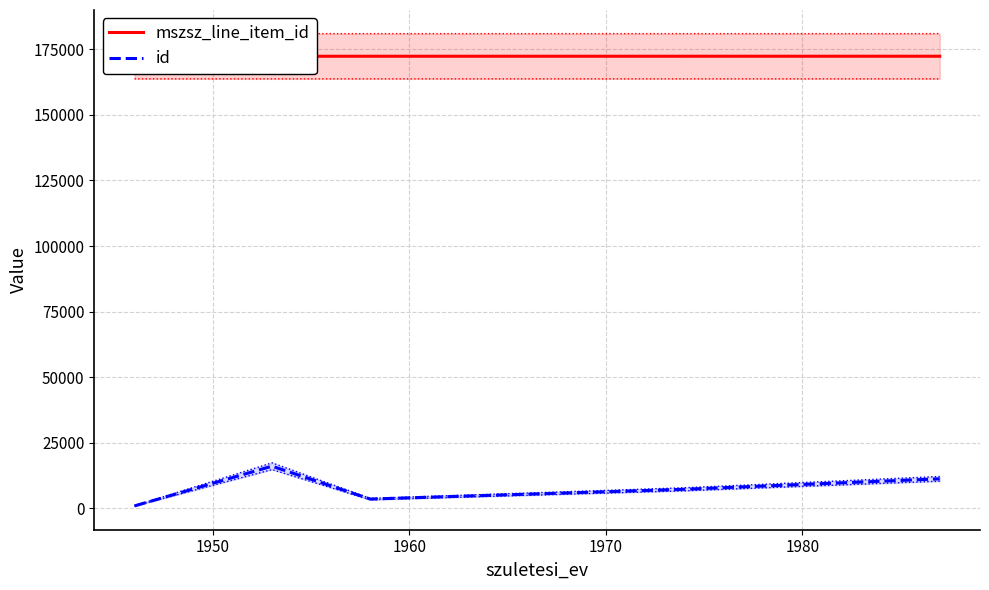

Is it true that mszsz_line_item_id equals 75987.2 at 1960?

False